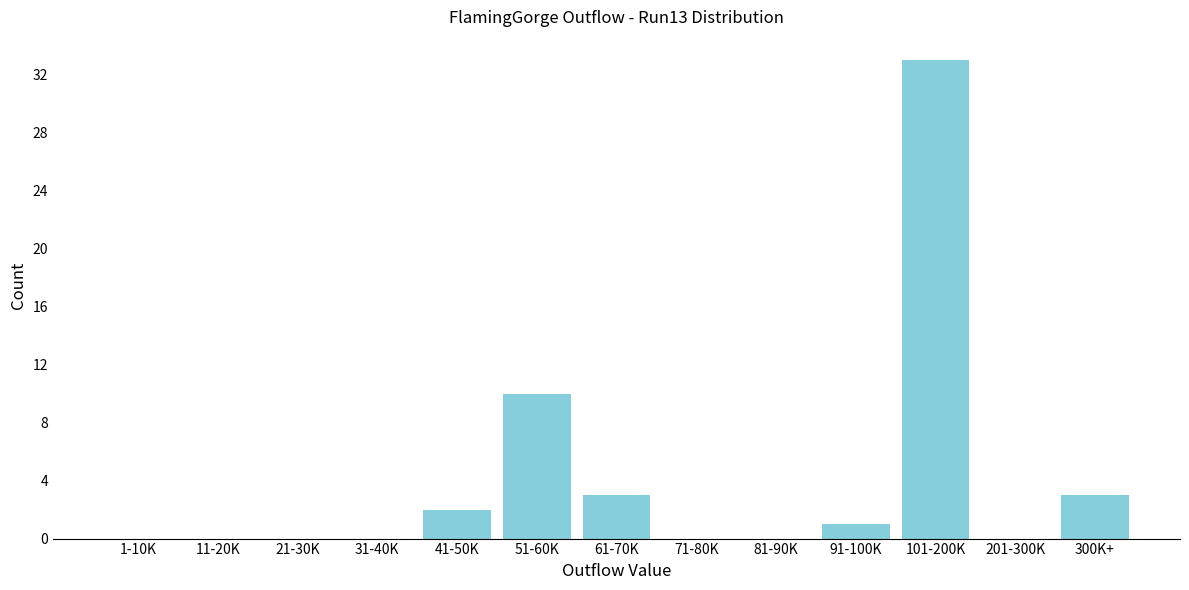

Reading left to right, transcribe all the data shown in this chart.

1-10K=0	11-20K=0	21-30K=0	31-40K=0	41-50K=2	51-60K=10	61-70K=3	71-80K=0	81-90K=0	91-100K=1	101-200K=33	201-300K=0	300K+=3